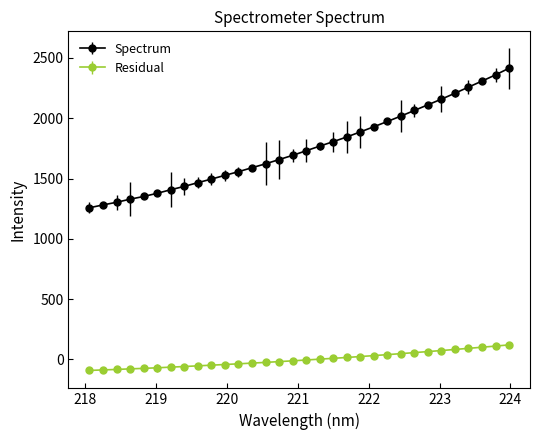

What is the sum of all Spectrum values?

56189.3